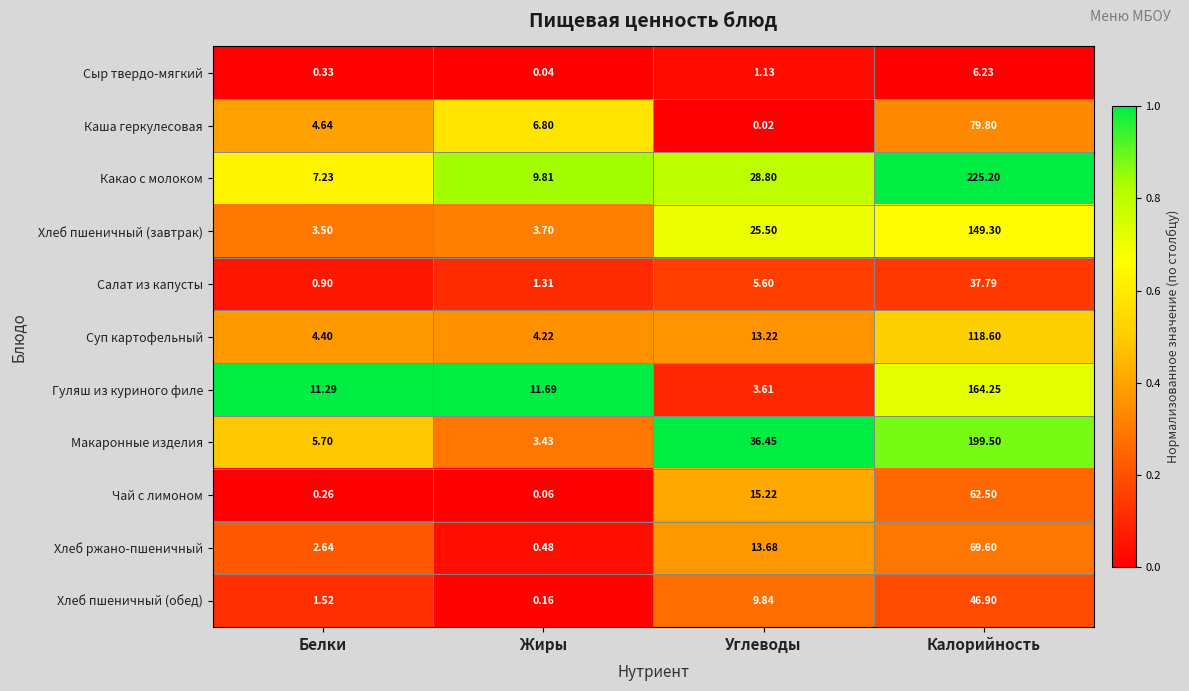

Is the value of Салат из капусты at Калорийность greater than the value of Хлеб пшеничный (завтрак) at Углеводы?

Yes